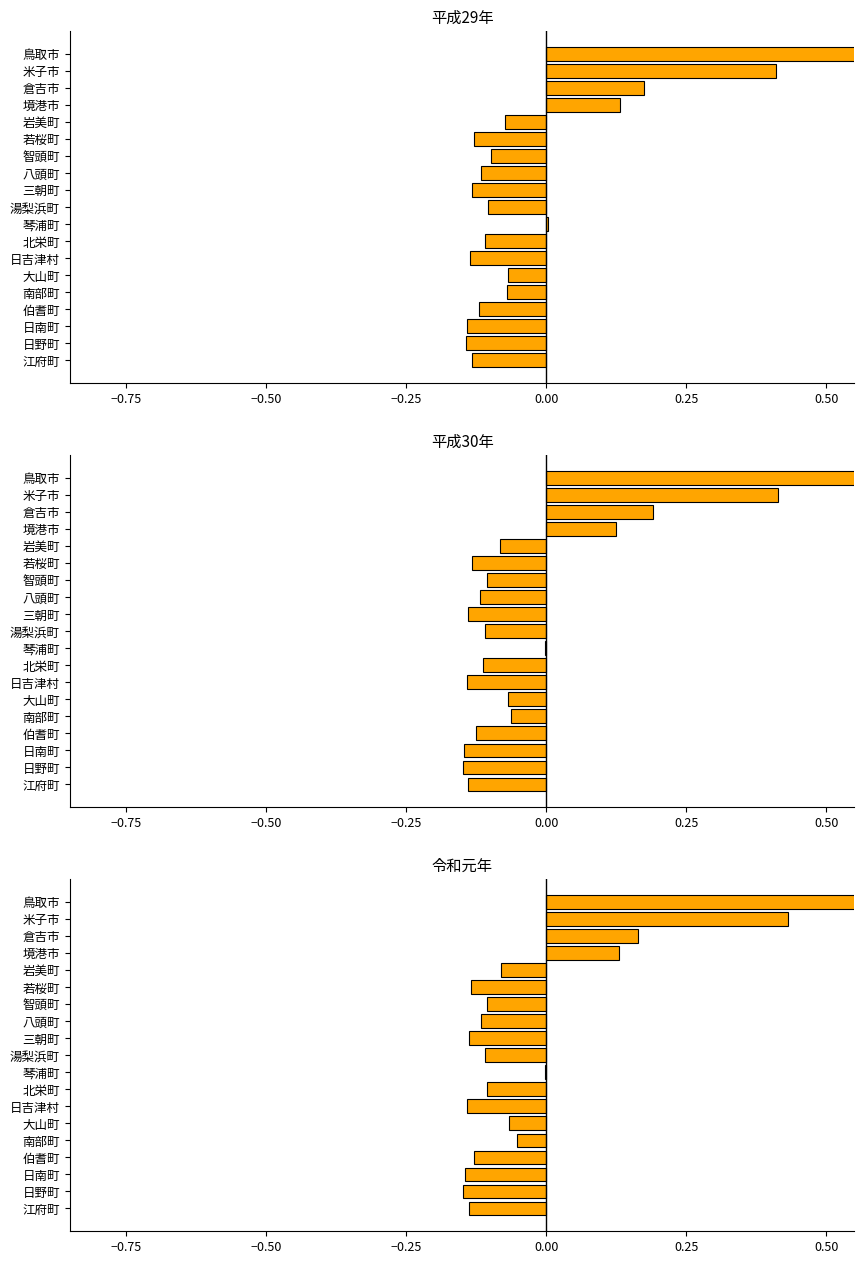

Which series has the widest spread of values?

平成30年